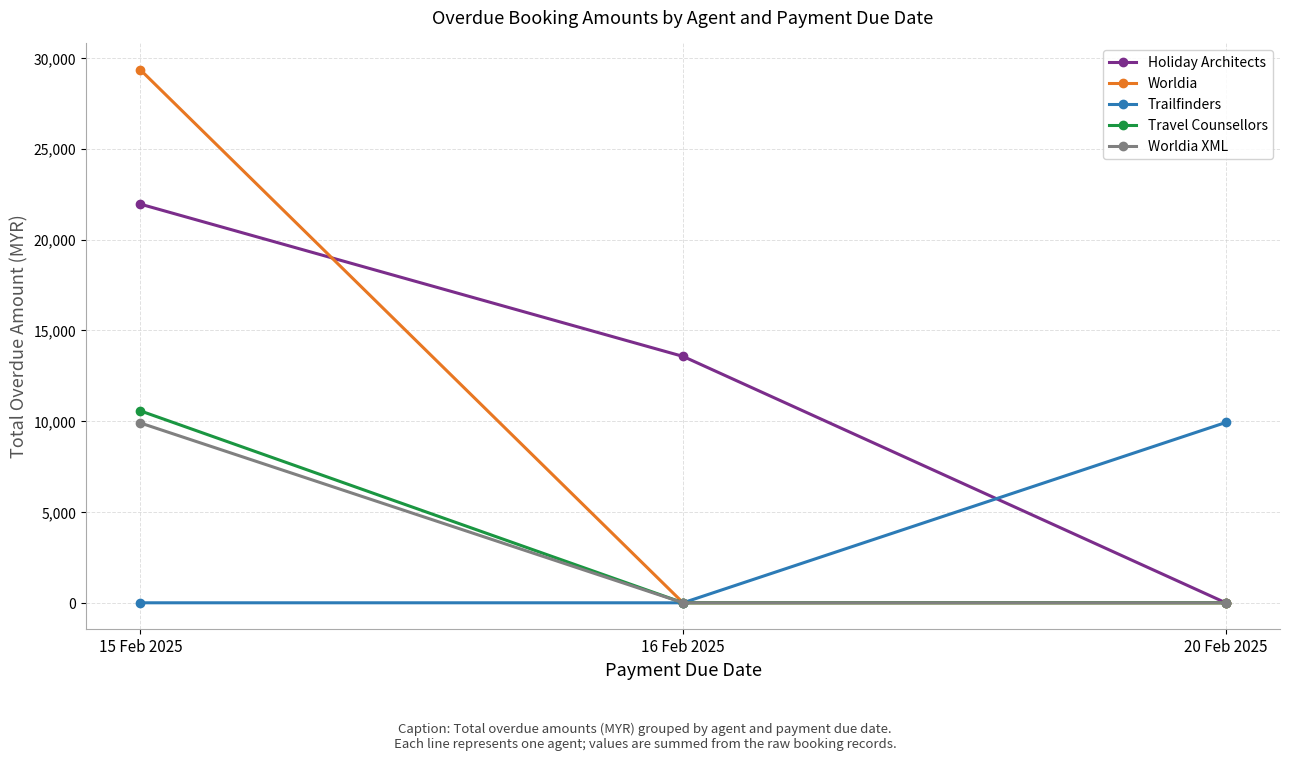

The value of Trailfinders at 16 Feb 2025 is 0. True or false?

True